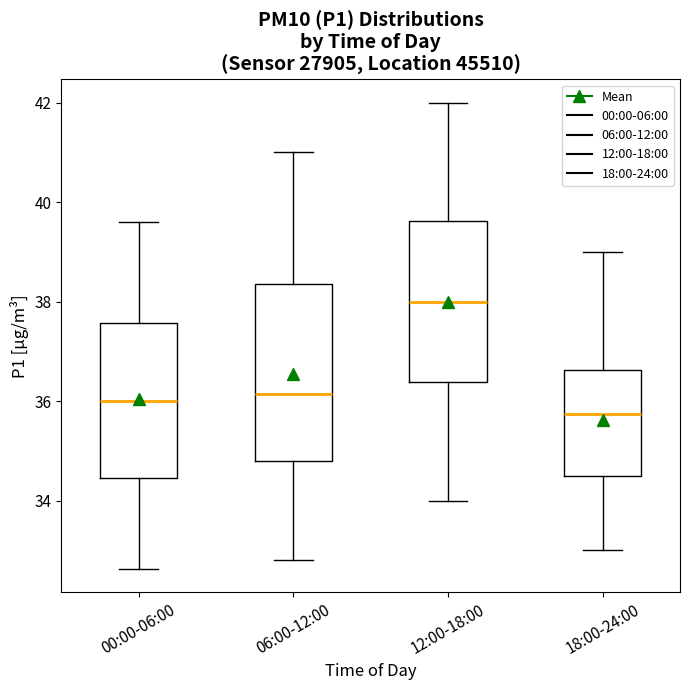

Comparing the boxes themselves (not the whiskers), which one is the tallest?

06:00-12:00